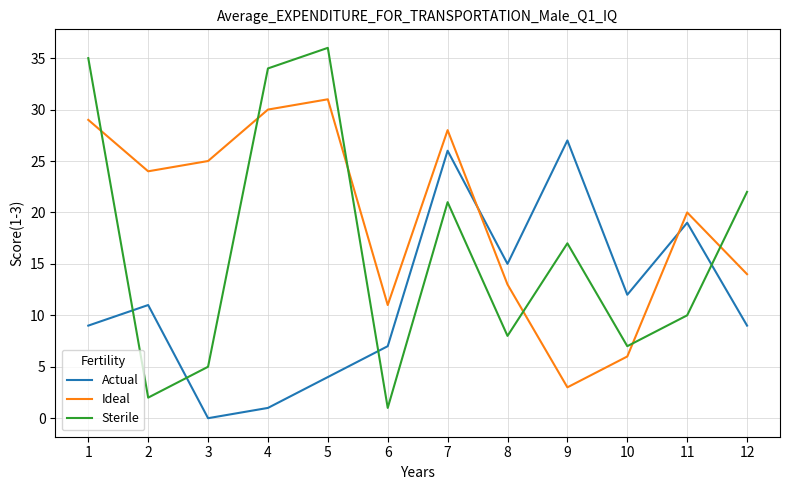

List the series in order of their overall mean, lowest first.

Actual, Sterile, Ideal